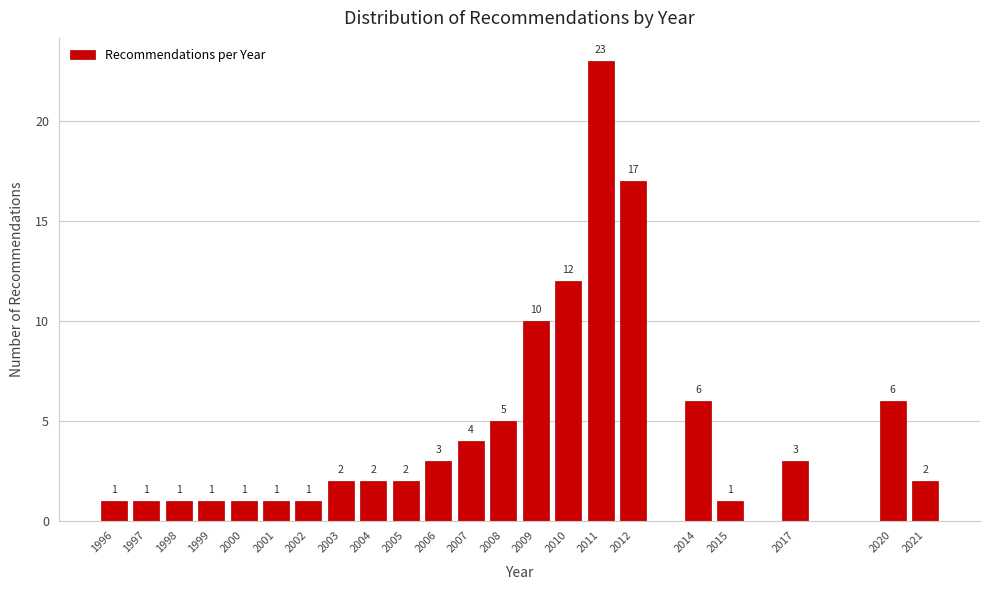

Reading left to right, what are all the values shown in this chart?

1996=1	1997=1	1998=1	1999=1	2000=1	2001=1	2002=1	2003=2	2004=2	2005=2	2006=3	2007=4	2008=5	2009=10	2010=12	2011=23	2012=17	2014=6	2015=1	2017=3	2020=6	2021=2